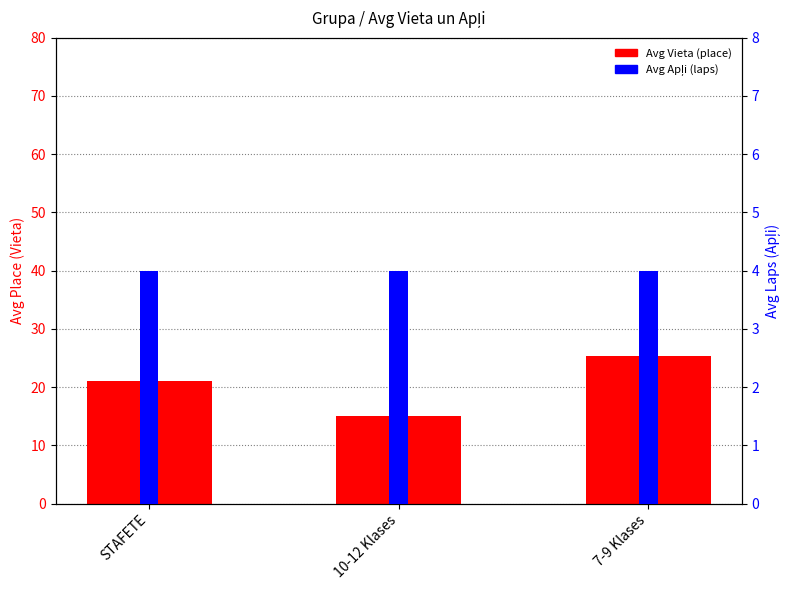

At which label does Avg Vieta (place) reach its minimum?

10-12 Klases